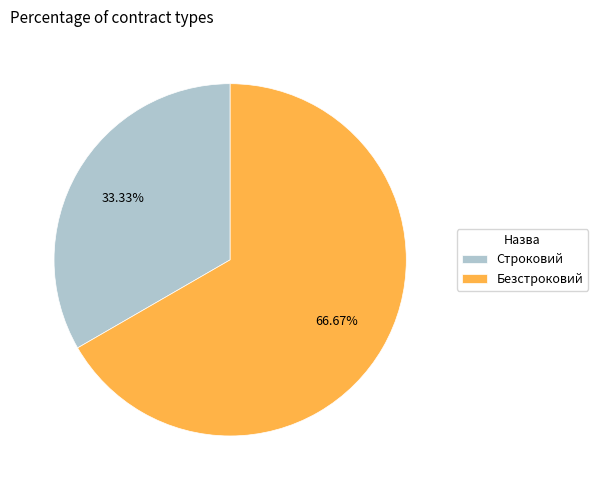

Which category accounts for the majority?

Безстроковий